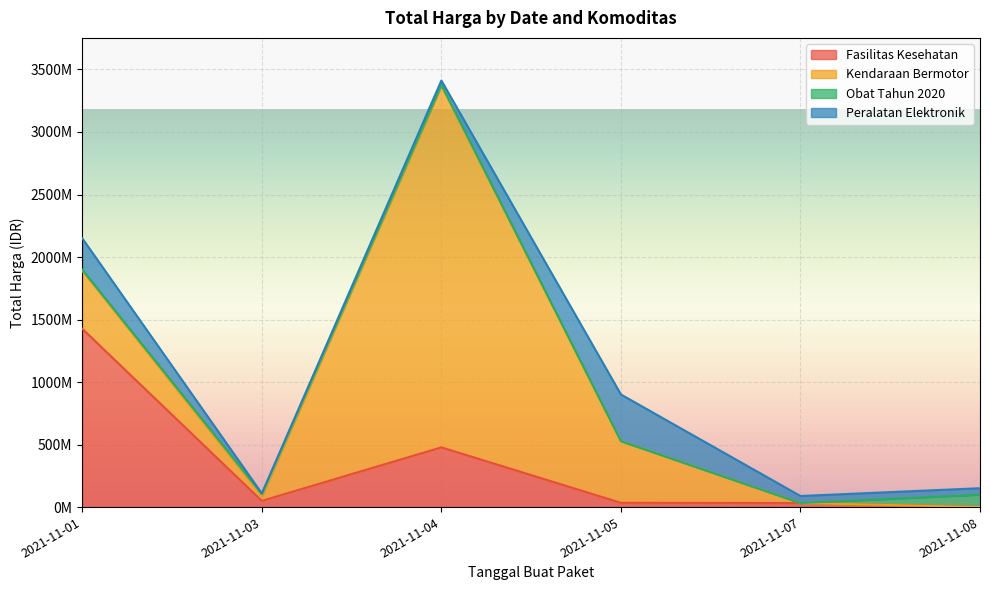

True or false: Obat Tahun 2020 has a value of 15513960 at 2021-11-03.

True